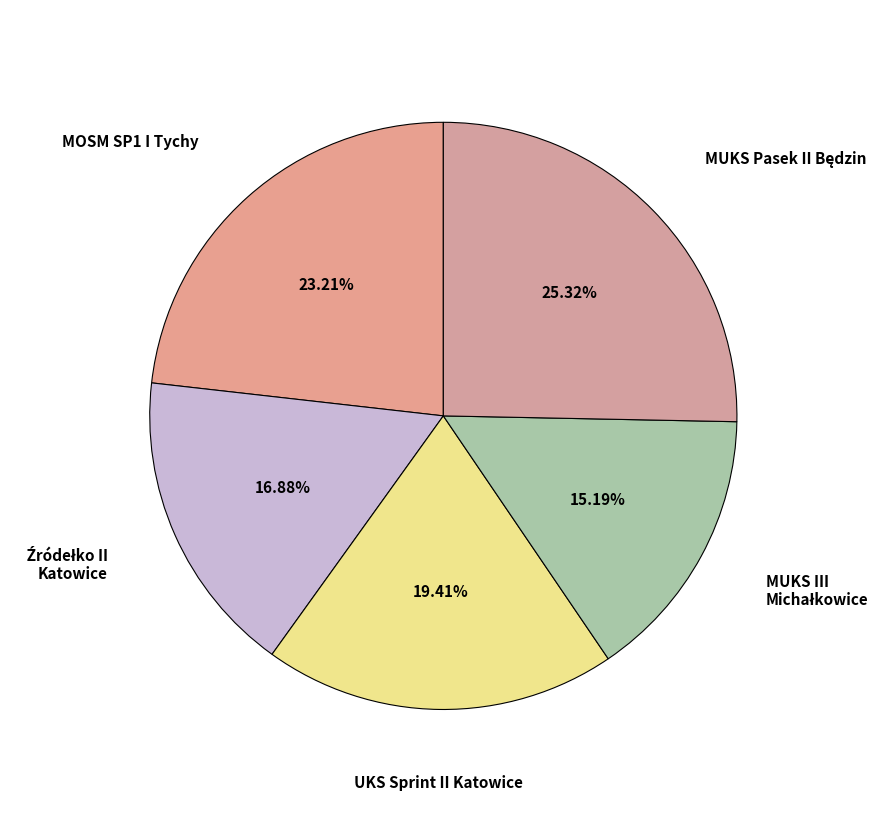

Does MOSM SP1 I Tychy represent more than half of the total?

No